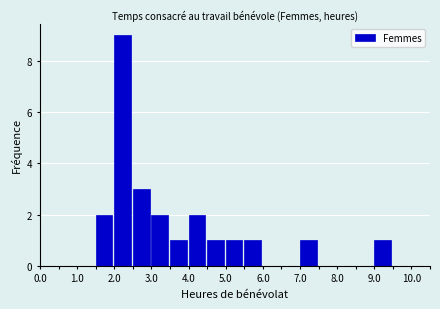

How tall is the bar that spans 7.0 to 7.5 on the x-axis? The values are not printed on the chart, so give them approximately, as read against the axis.

1